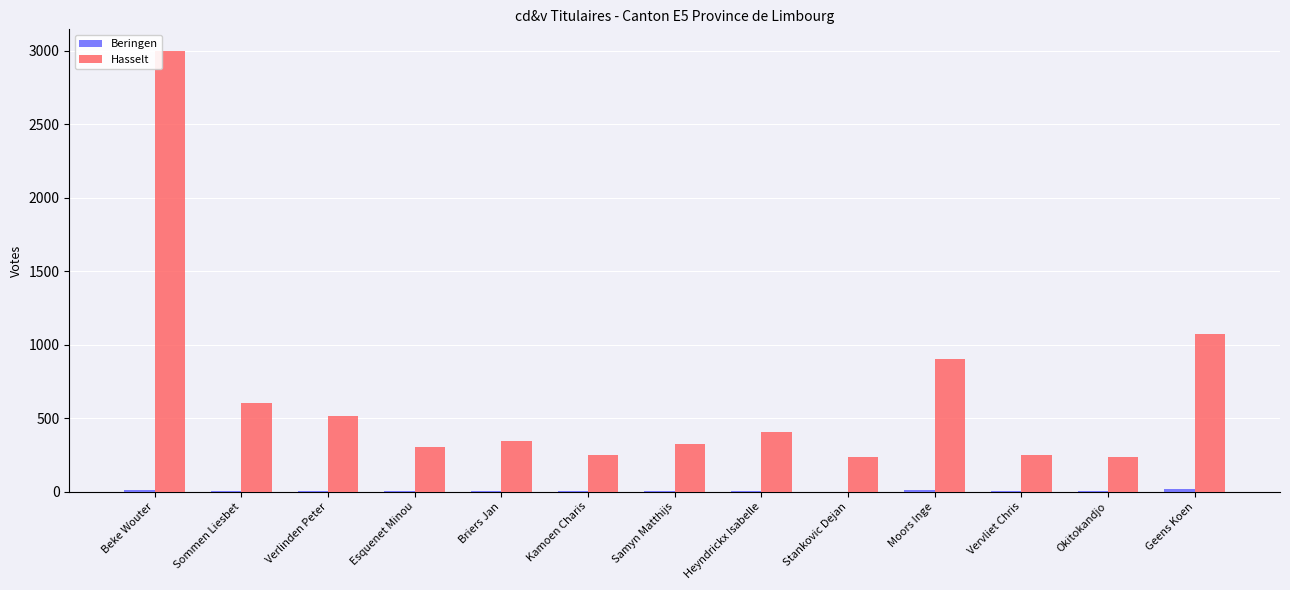

Which series has the largest total across all categories?

Hasselt